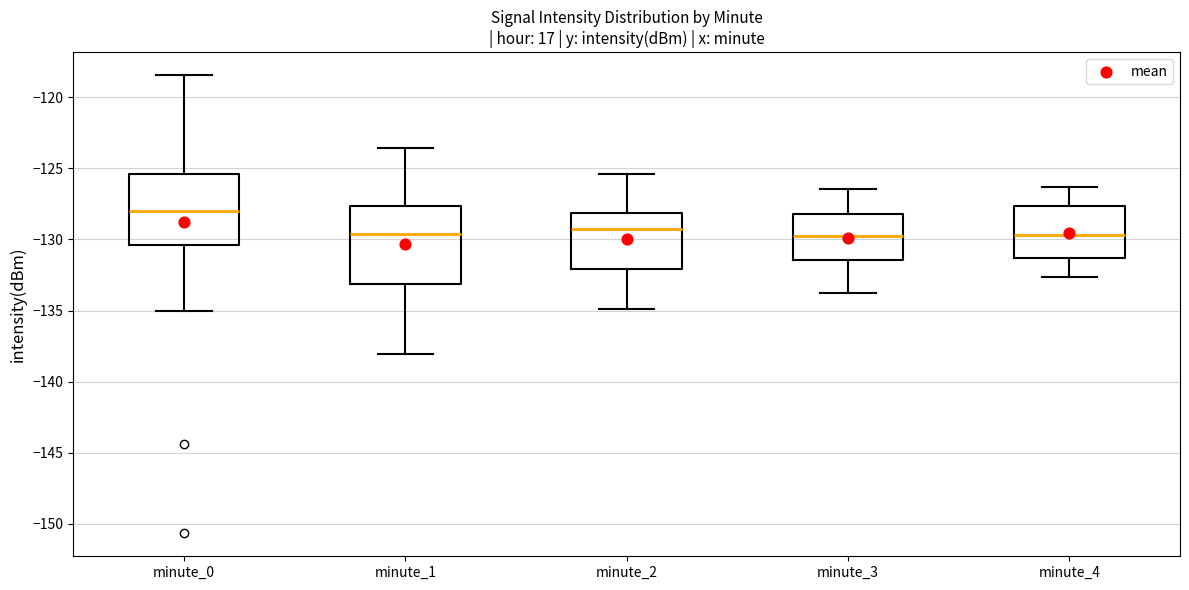

Where does the upper whisker of the box for minute_2 end on the y-axis? The values are not printed on the chart, so give them approximately, as read against the axis.

-125.5